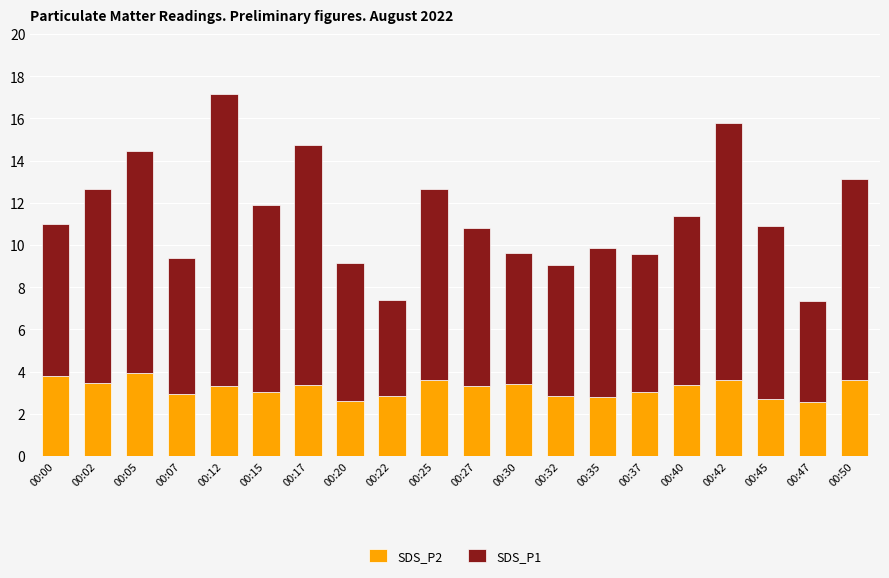

What is the sum of all SDS_P2 values?

64.2